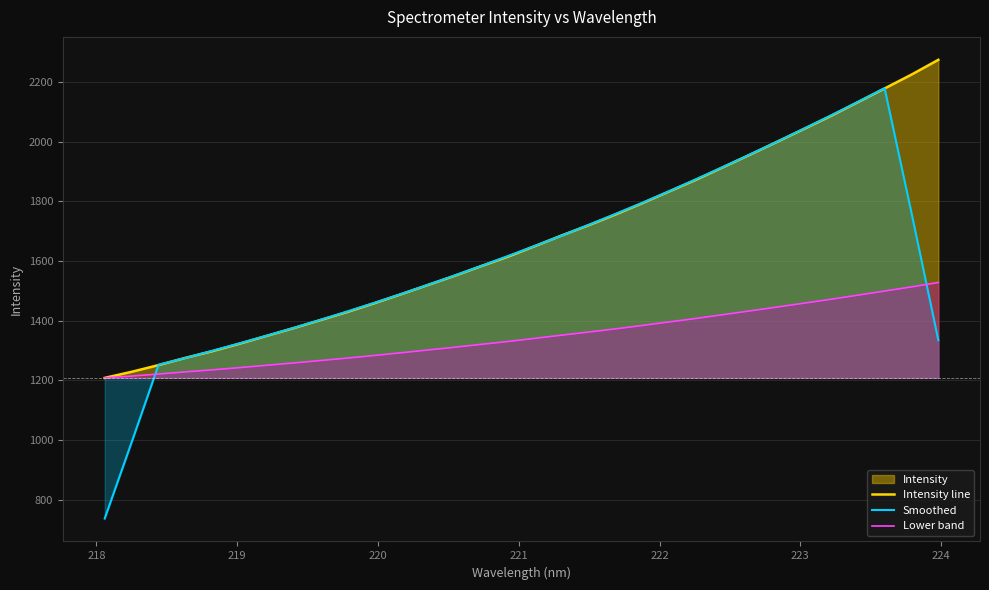

Rank the series by their maximum value, from lowest to highest.

Lower band, Smoothed, Intensity line